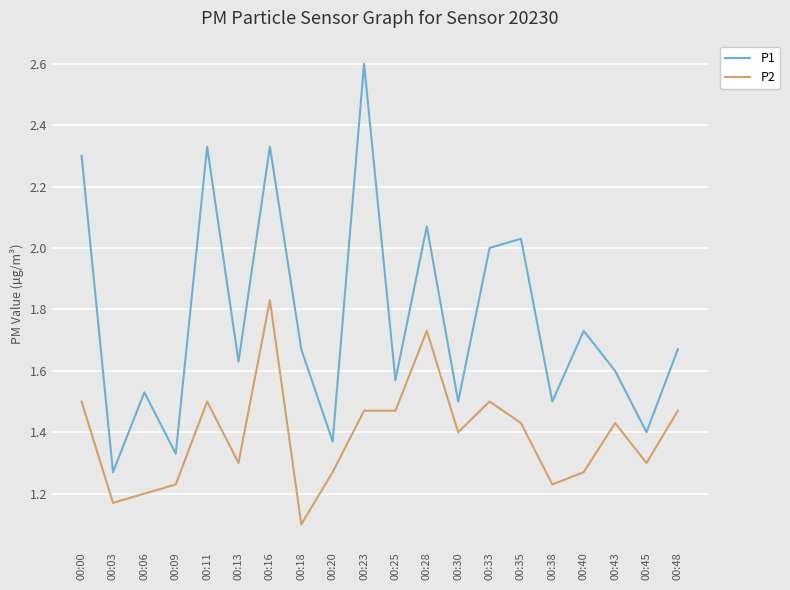

Rank the series by their average value, from highest to lowest.

P1, P2